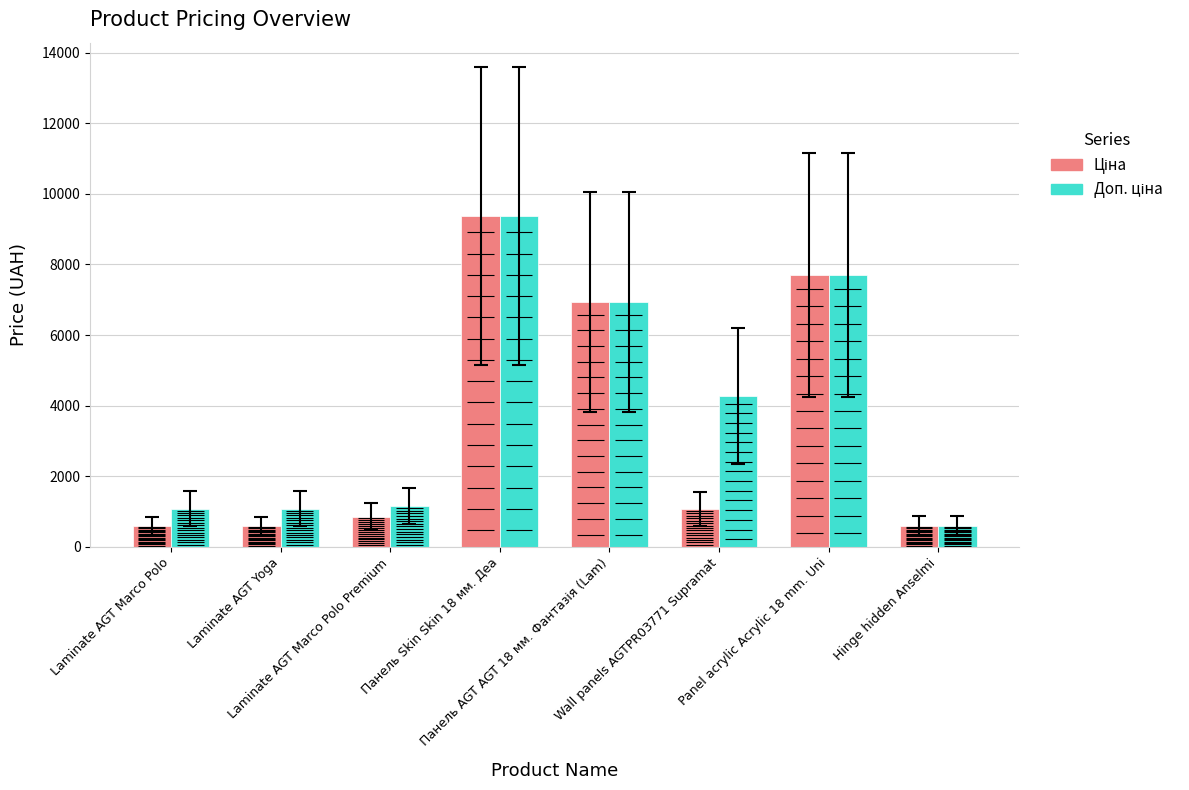

Is it true that Доп. ціна equals 1081.7 at Laminate AGT Marco Polo?

True